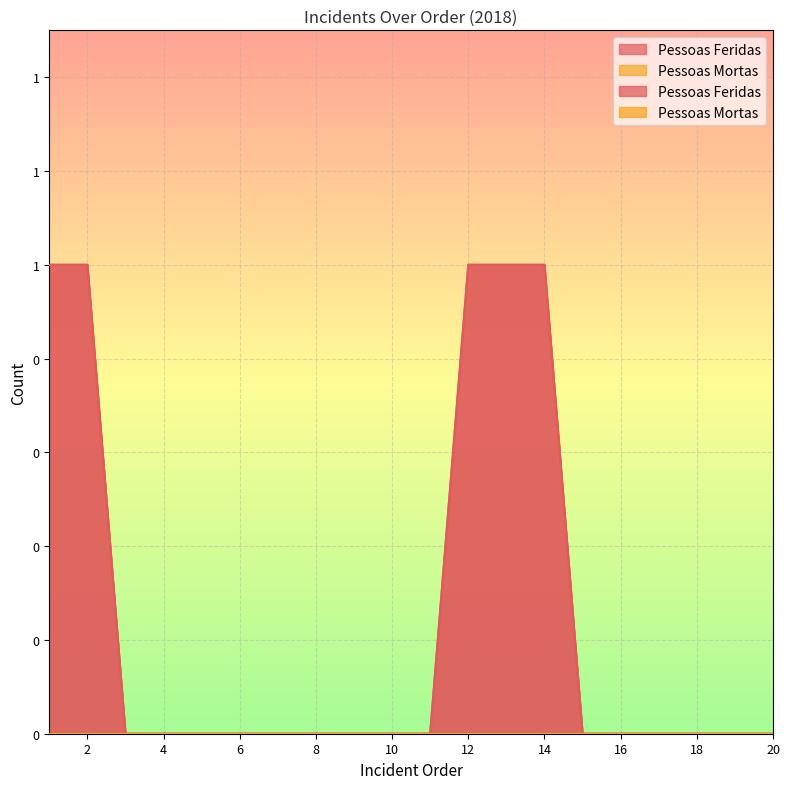

Reading left to right, what are all the values shown in this chart?

1=1	2=1	3=0	4=0	5=0	6=0	7=0	8=0	9=0	10=0	11=0	12=1	13=1	14=1	15=0	16=0	17=0	18=0	19=0	20=0